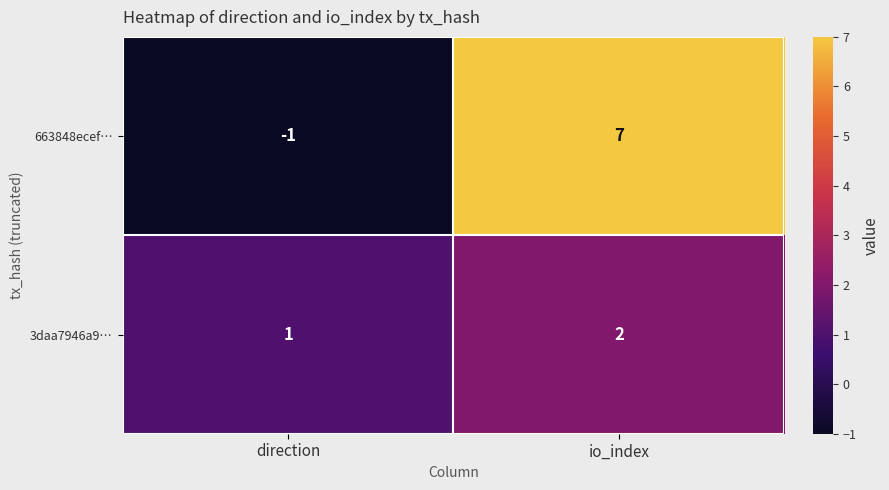

What is the sum of the 663848ecef… values at io_index and direction?

6